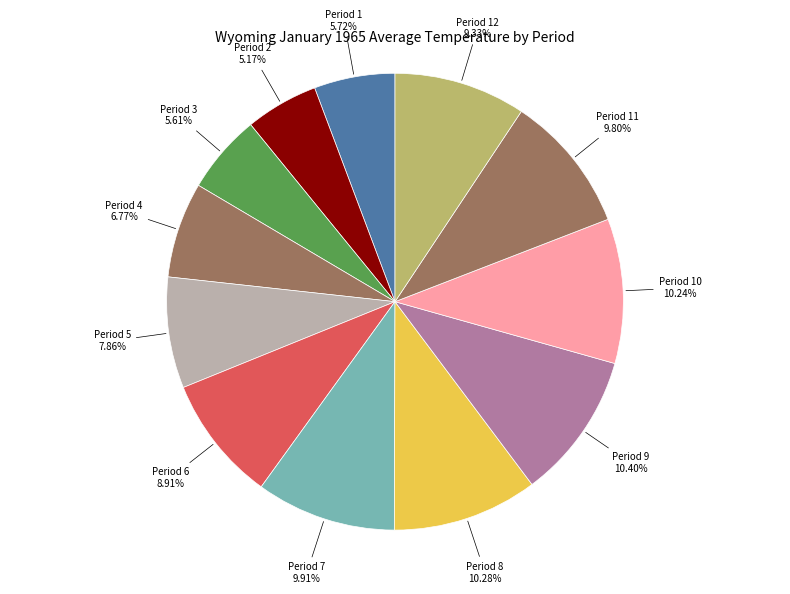

Is there any slice that represents more than half of the pie?

No